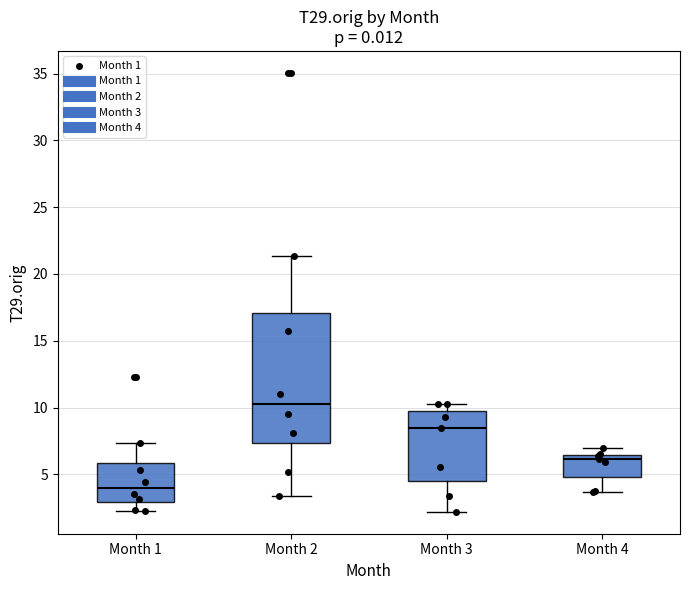

Where is the upper edge of the box for Month 3 on the y-axis? The values are not printed on the chart, so give them approximately, as read against the axis.

10.0